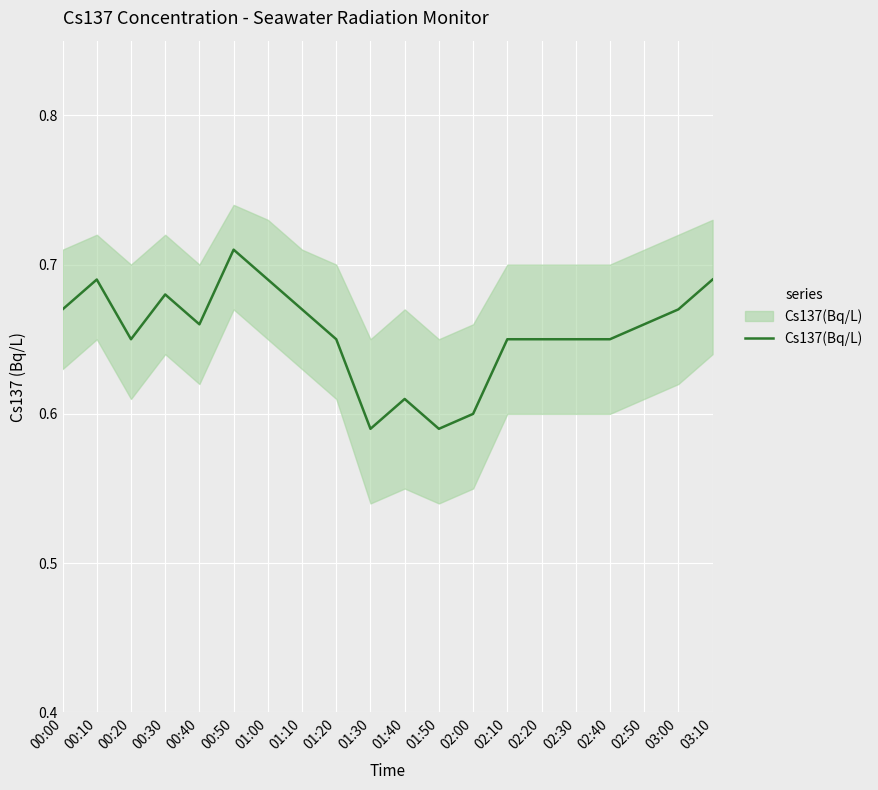

What is the label of the 20th point from the right?

00:00